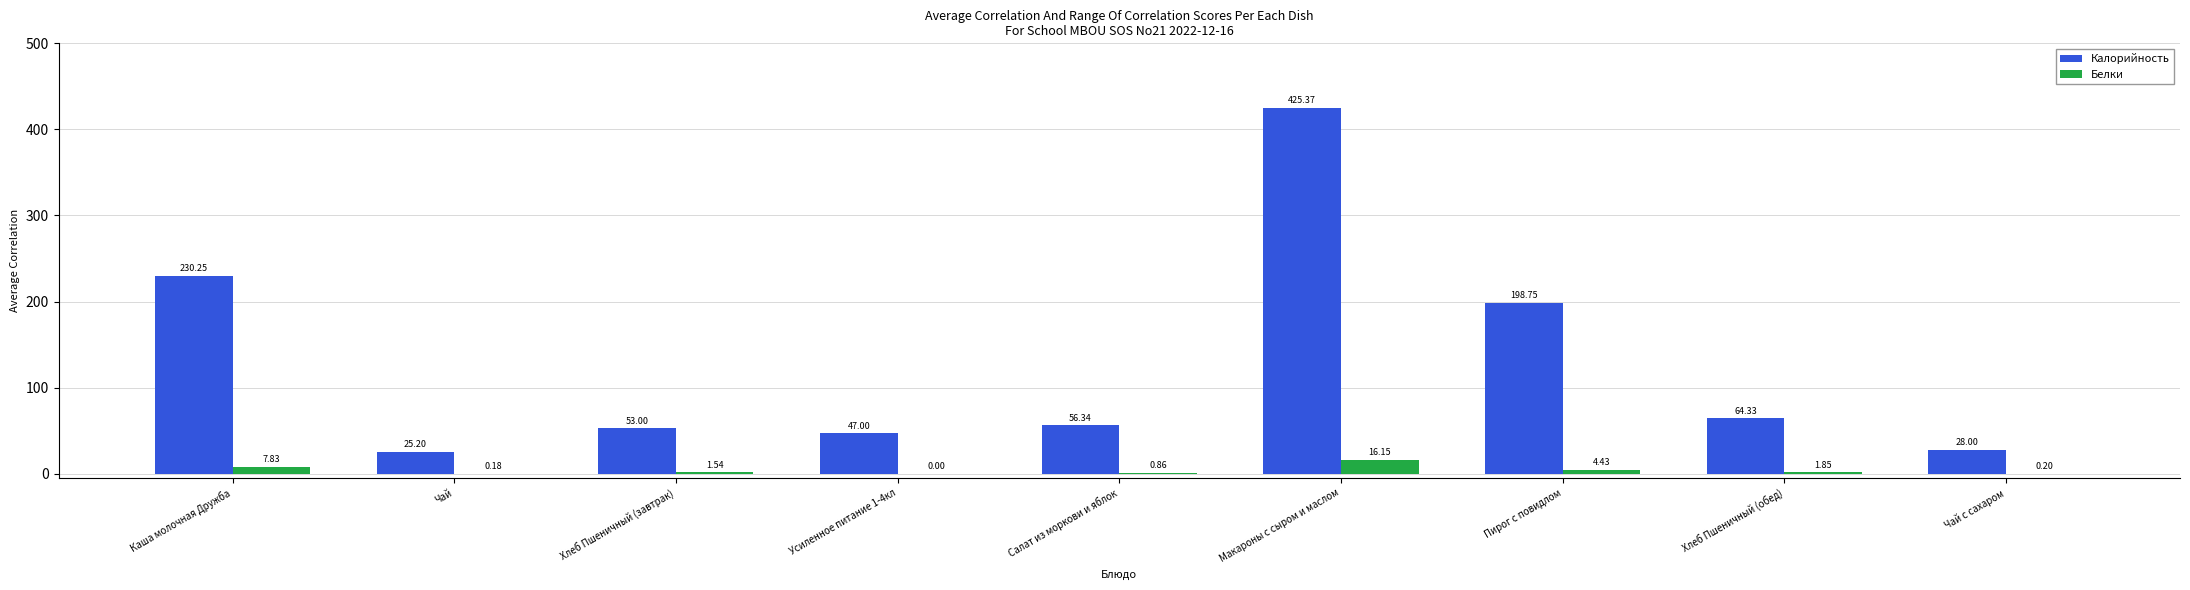

Are the bars grouped side by side (vs. stacked)?

Yes